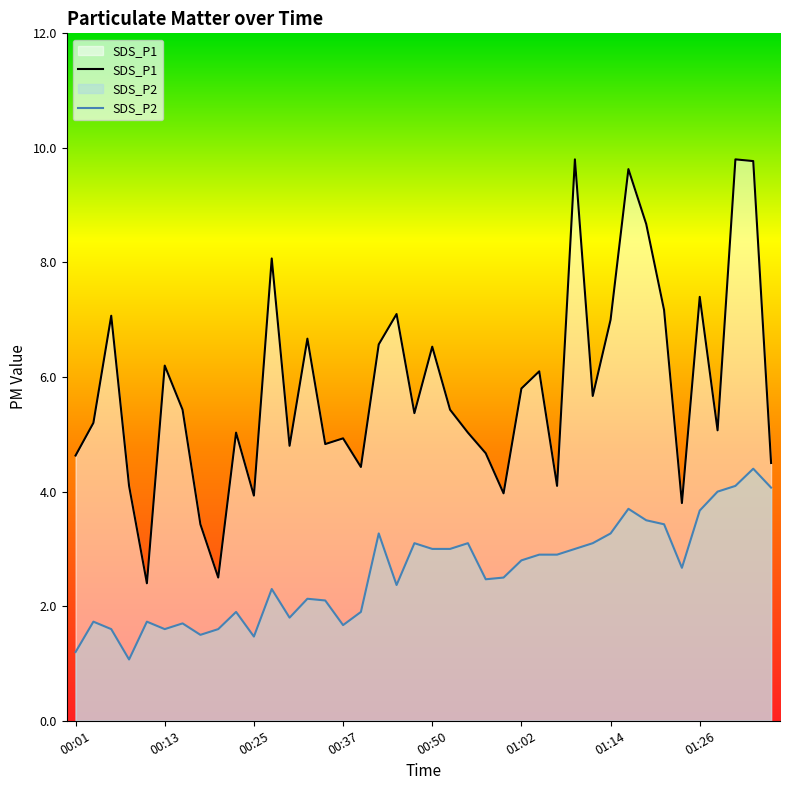

At which label is SDS_P2 closest to 2?

00:23